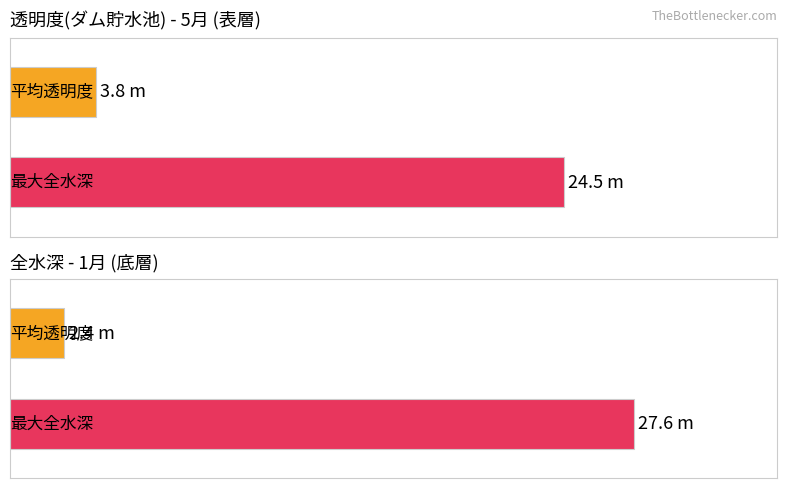

Which series has the largest range (max minus min)?

Maximum utilization